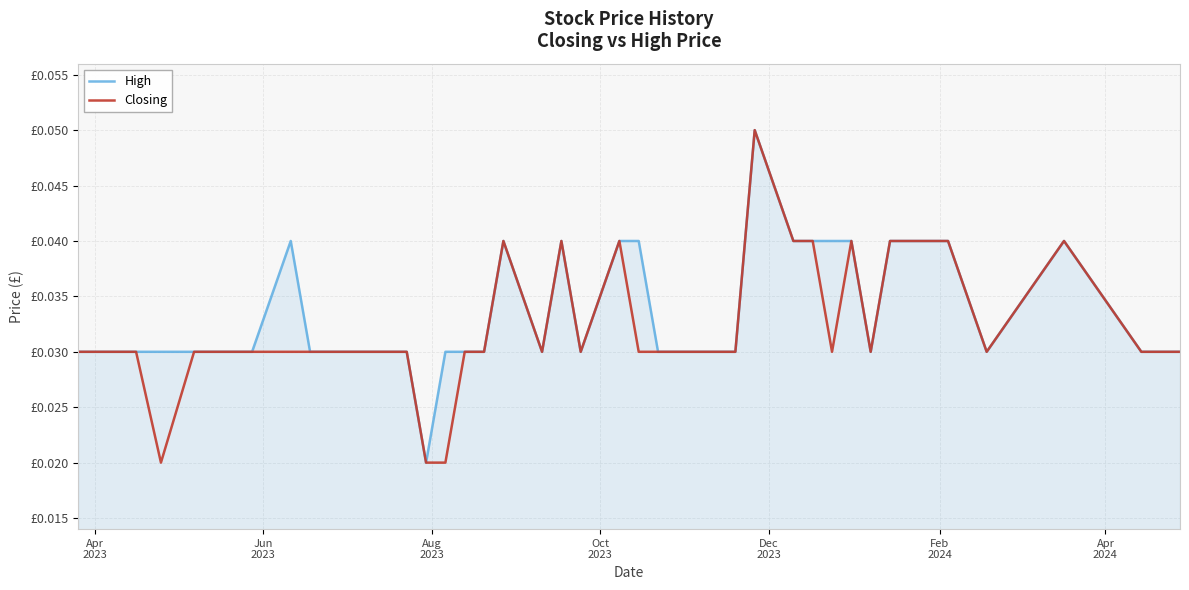

What are all the series names shown in the legend?

High, Closing